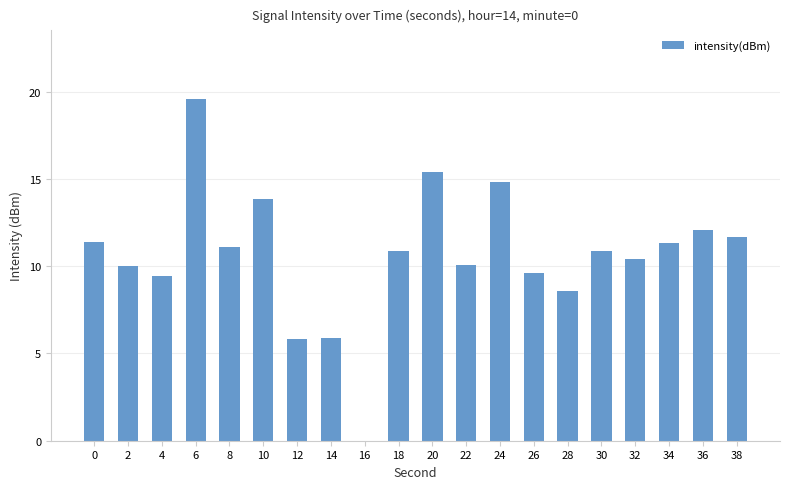

What is the sum of the values at 24 and 28?

23.4